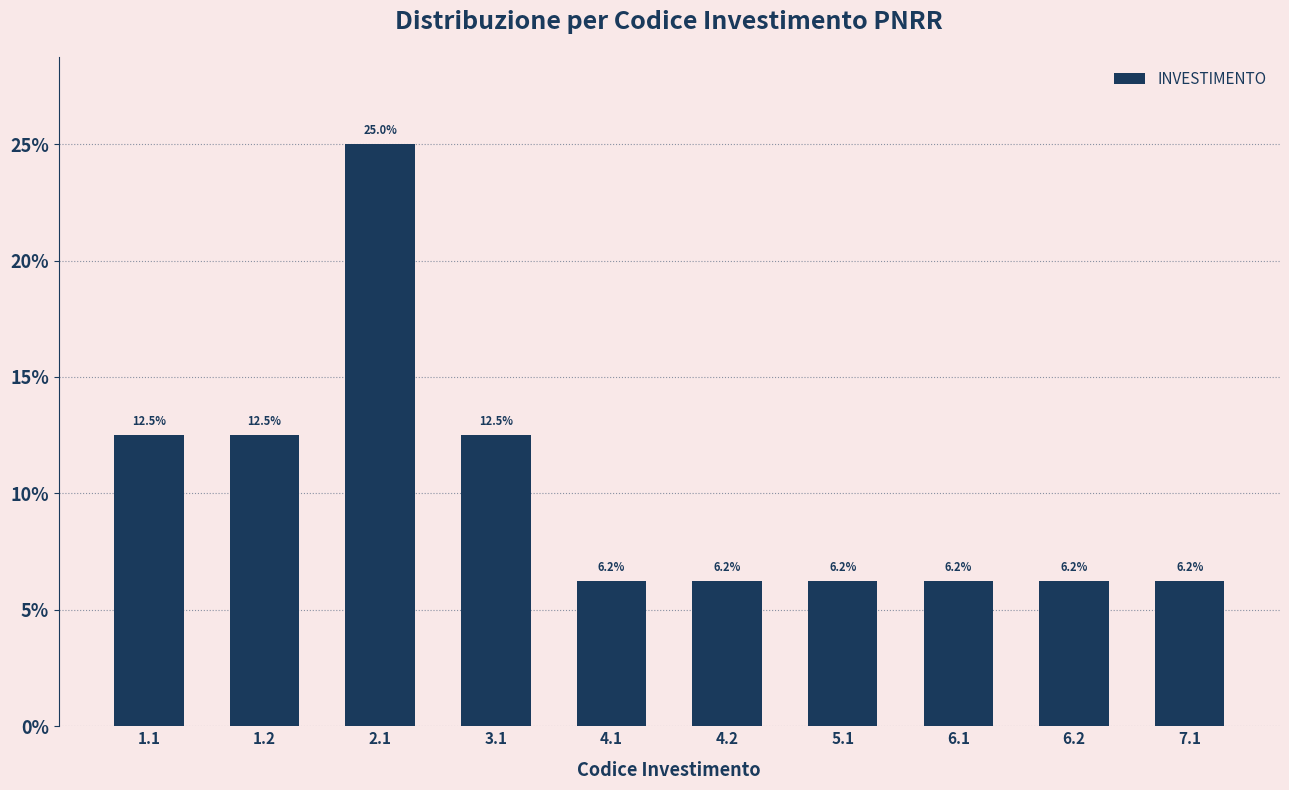

What value does the data have at 1.1?

12.5